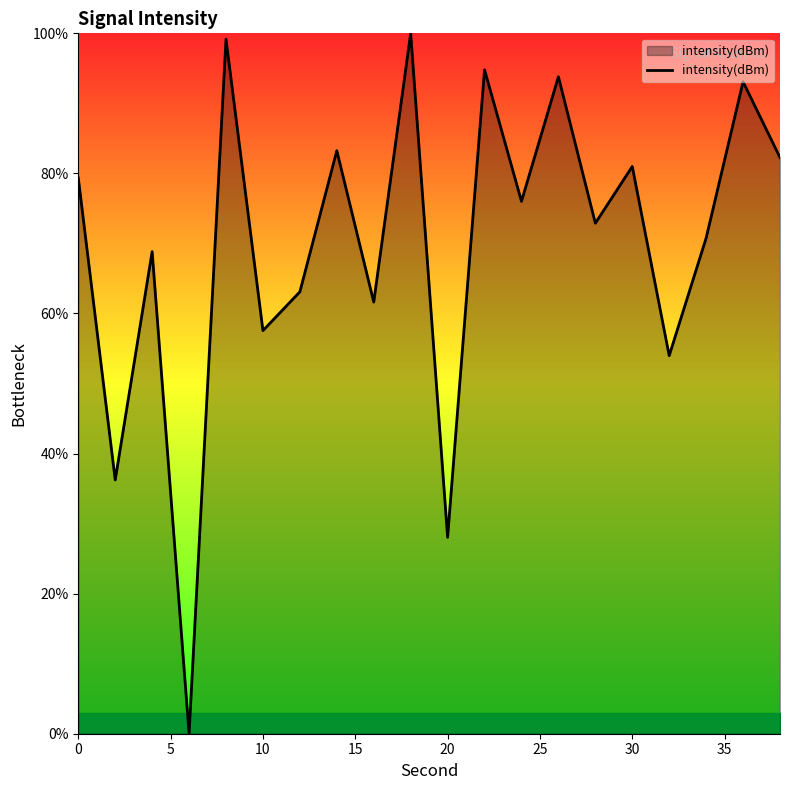

How many values are above zero?

19